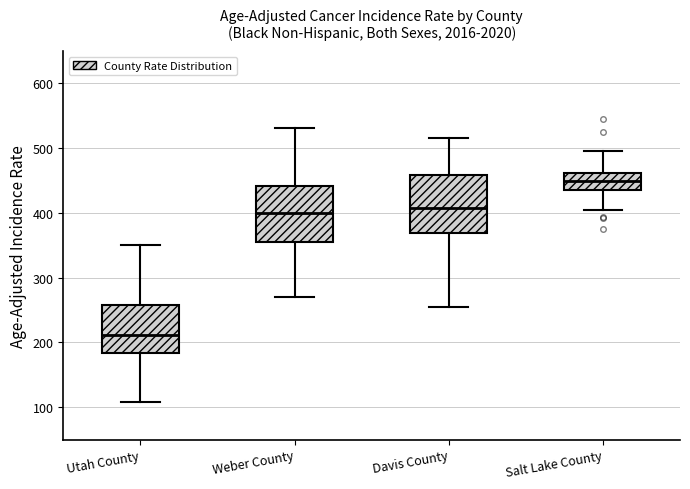

Where does the lower whisker of the box for Salt Lake County end on the y-axis? The values are not printed on the chart, so give them approximately, as read against the axis.

400